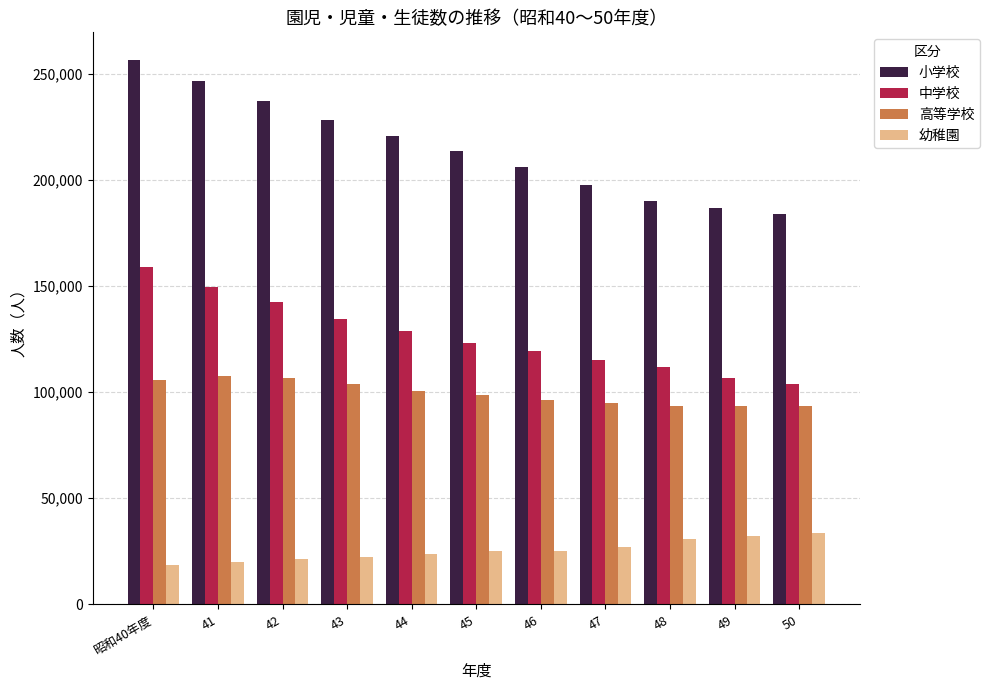

What is the label of the 3rd bar from the left?

42